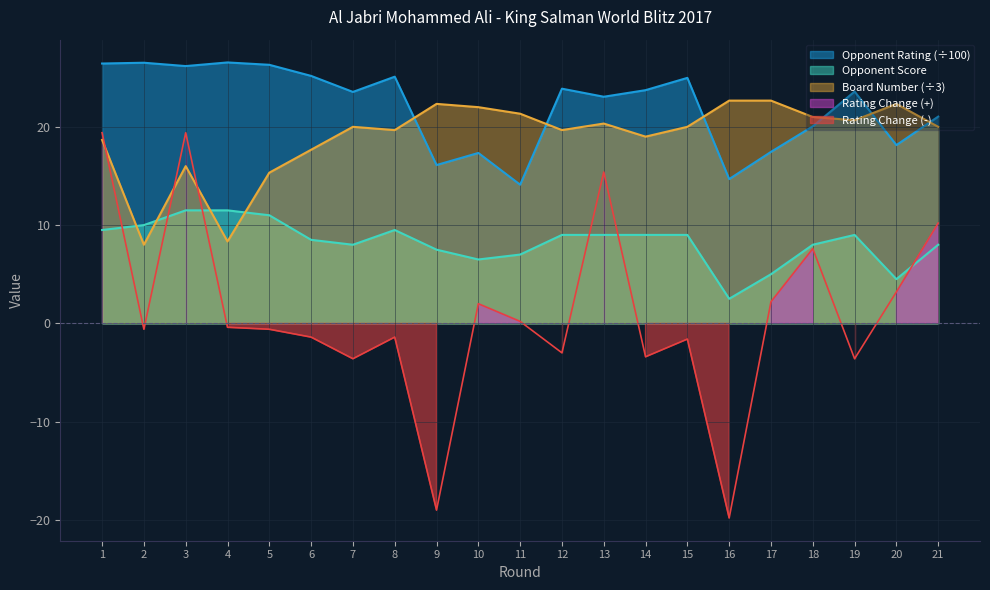

Reading left to right, list all the values displayed in this chart.

Opponent Rating: 1=26.4	2=26.5	3=26.2	4=26.6	5=26.3	6=25.2	7=23.6	8=25.1	9=16.1	10=17.3	11=14.1	12=23.9	13=23.1	14=23.7	15=25.0	16=14.7	17=17.4	18=20.1	19=23.6	20=18.1	21=21.0
Opponent Score: 1=9.5	2=10.0	3=11.5	4=11.5	5=11.0	6=8.5	7=8.0	8=9.5	9=7.5	10=6.5	11=7.0	12=9.0	13=9.0	14=9.0	15=9.0	16=2.5	17=5.0	18=8.0	19=9.0	20=4.5	21=8.0
Rating Change: 1=19.4	2=-0.6	3=19.4	4=-0.4	5=-0.6	6=-1.4	7=-3.6	8=-1.4	9=-19.0	10=2.0	11=0.2	12=-3.0	13=15.4	14=-3.4	15=-1.6	16=-19.8	17=2.2	18=7.6	19=-3.6	20=3.2	21=10.2
Board: 1=18.7	2=8.0	3=16.0	4=8.3	5=15.3	6=17.7	7=20.0	8=19.7	9=22.3	10=22.0	11=21.3	12=19.7	13=20.3	14=19.0	15=20.0	16=22.7	17=22.7	18=21.0	19=20.7	20=22.3	21=20.0